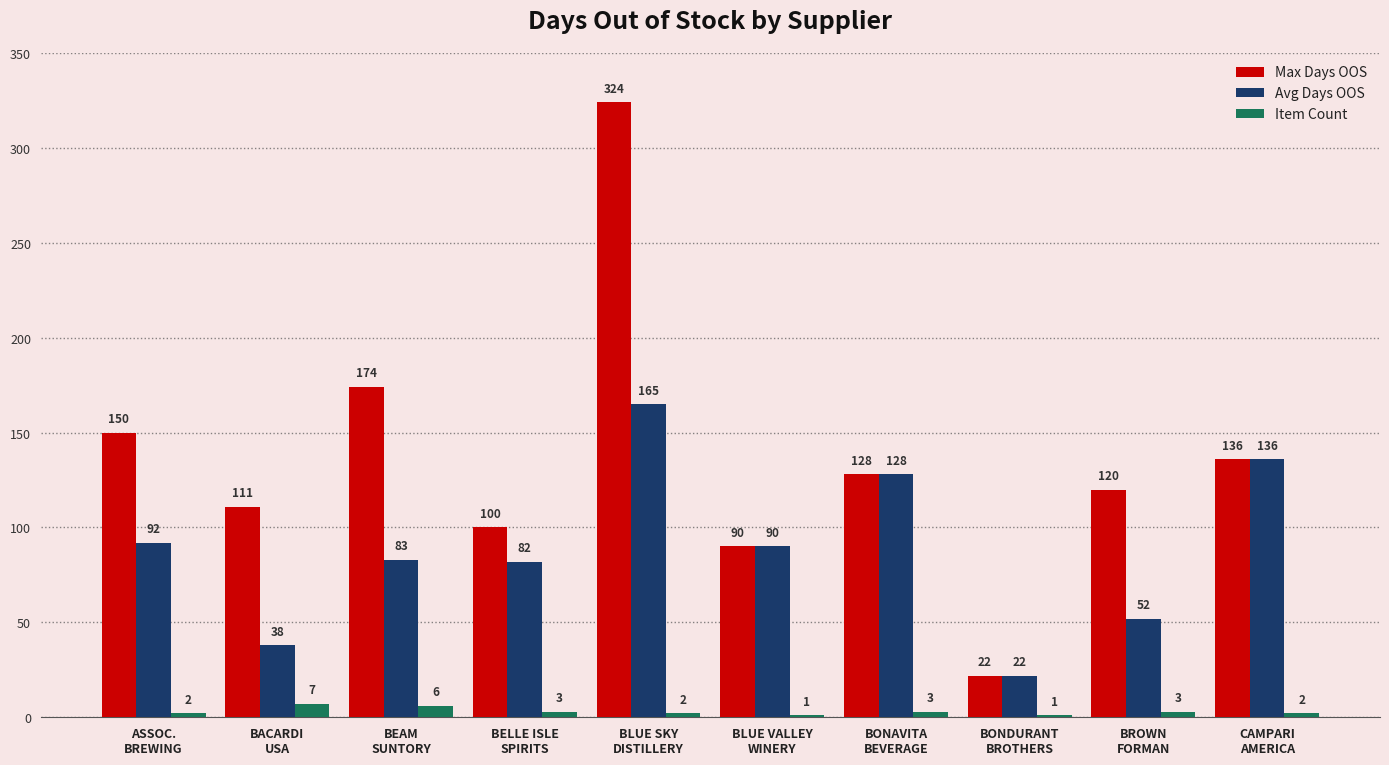

What is the sum of all Item Count values?

30